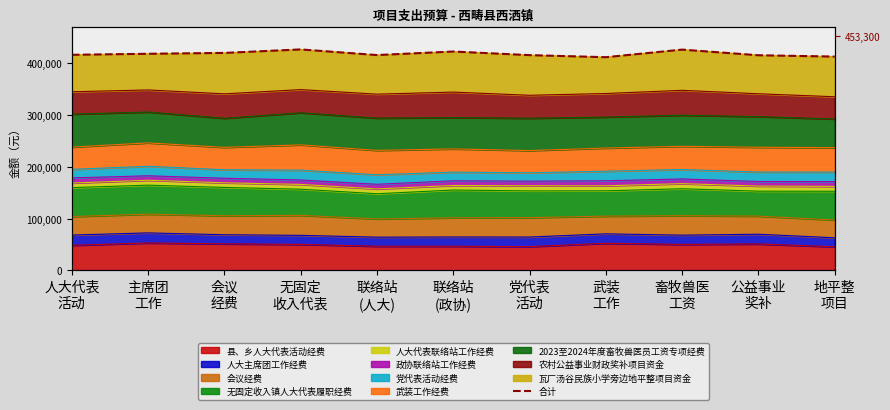

The value at 会议
经费 is 153690.9. True or false?

False